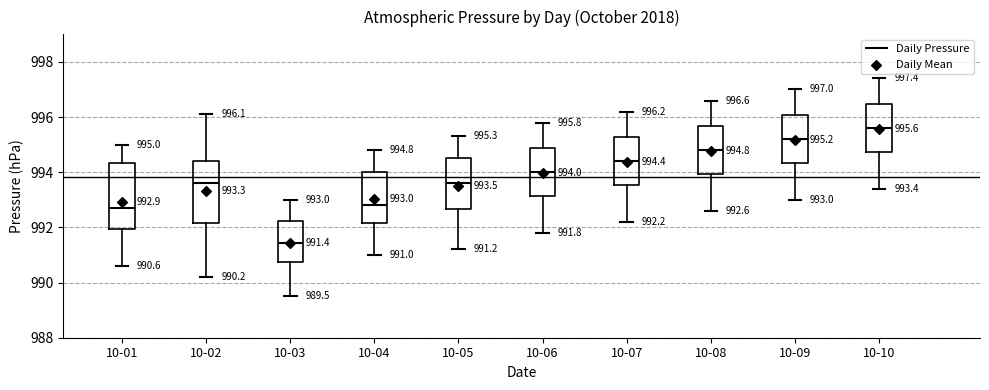

Which box has the highest median line?

10-10